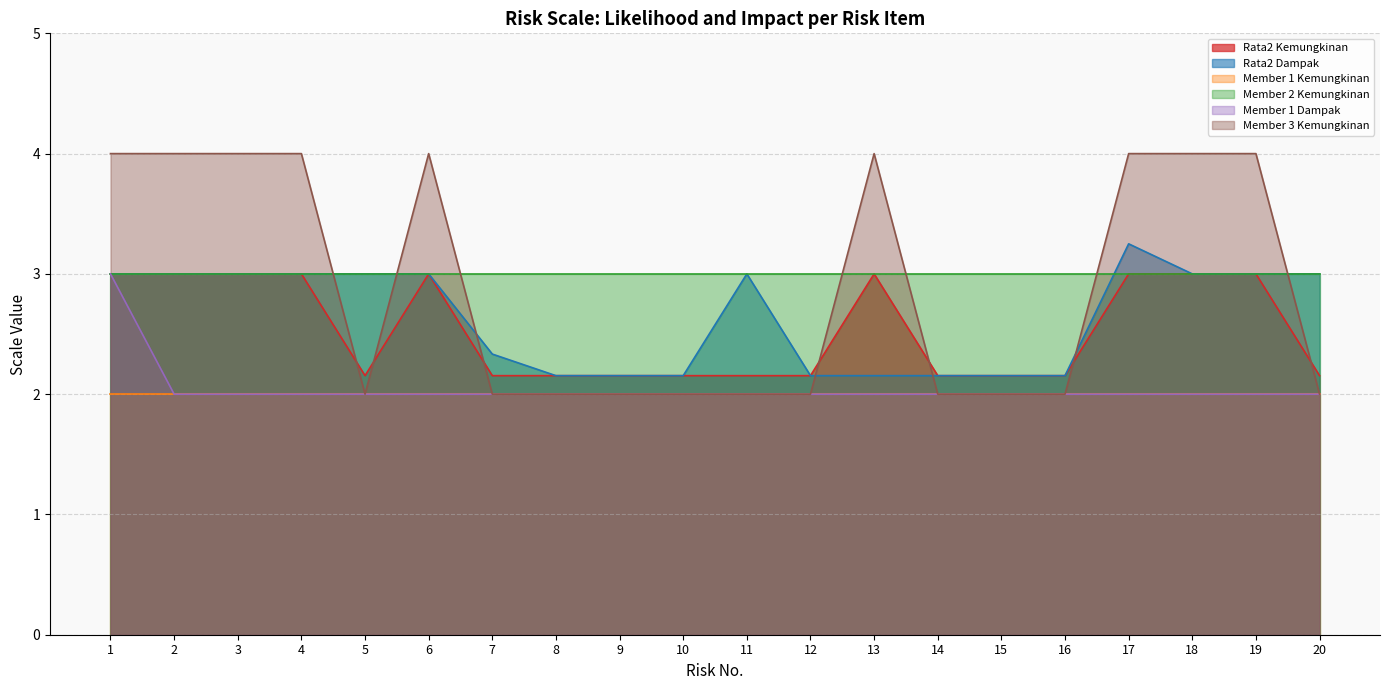

Which category has the highest value in the Member 1 Dampak series?

1